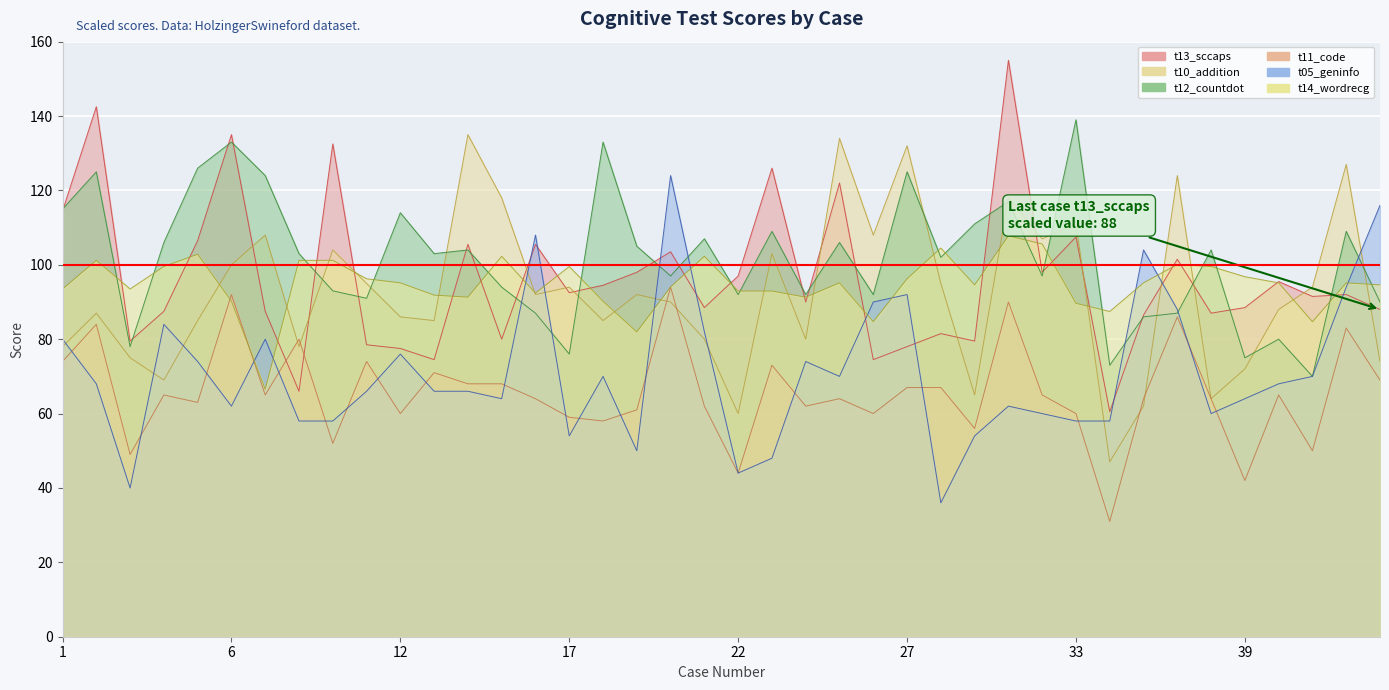

How many interior local valleys does the t14_wordrecg series have?

10